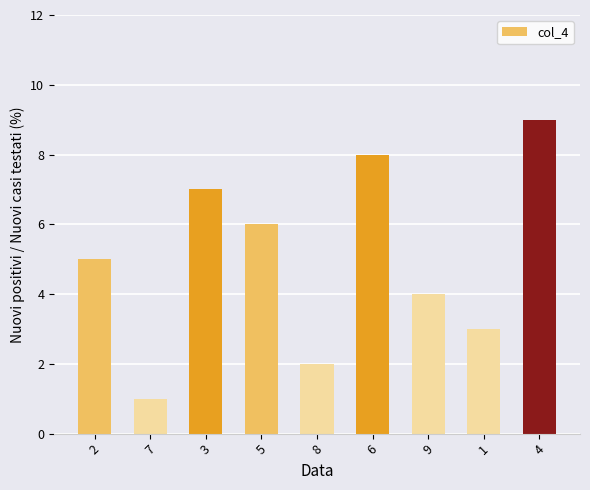

How many values are below 5?

4